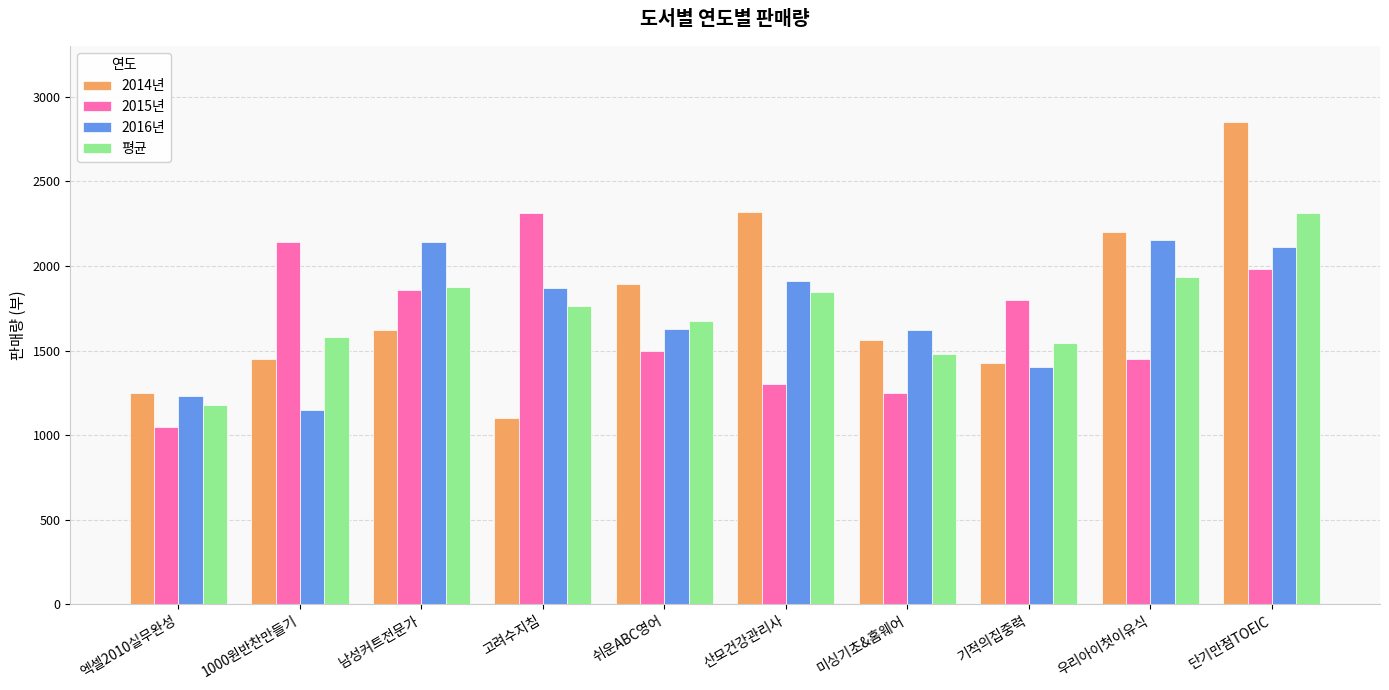

What are all the series names shown in the legend?

2014년, 2015년, 2016년, 평균